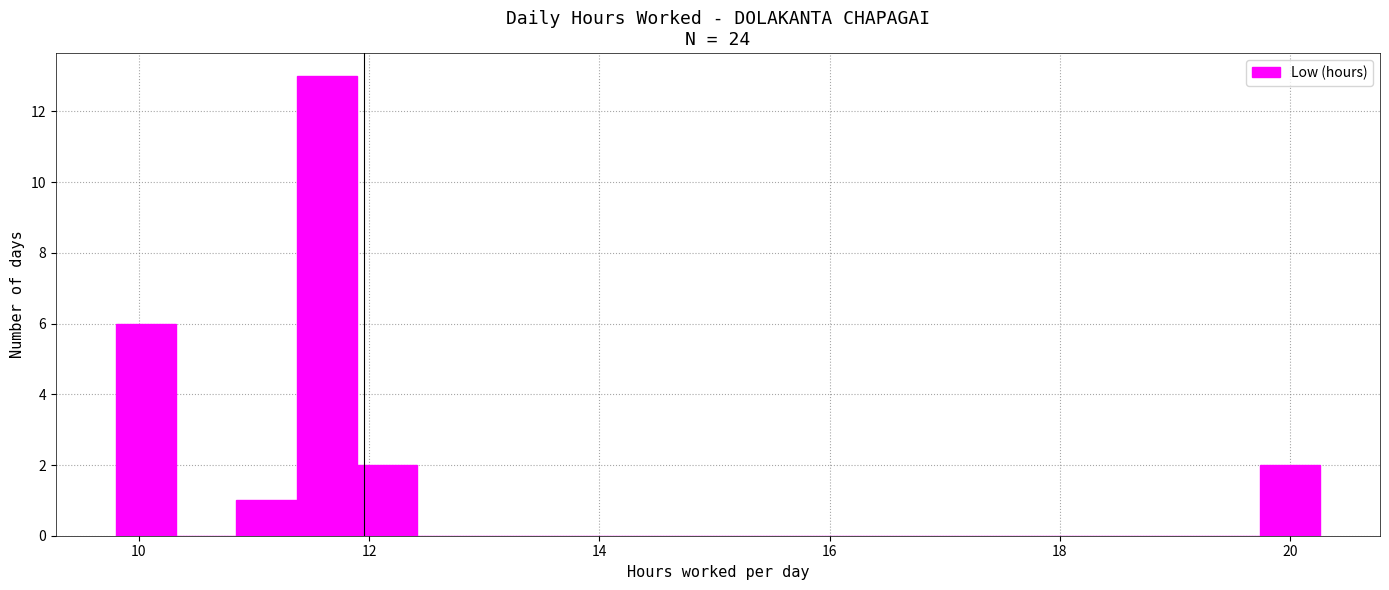

Read against the x-axis, roughly where is the centre of the tallest bar?

11.6